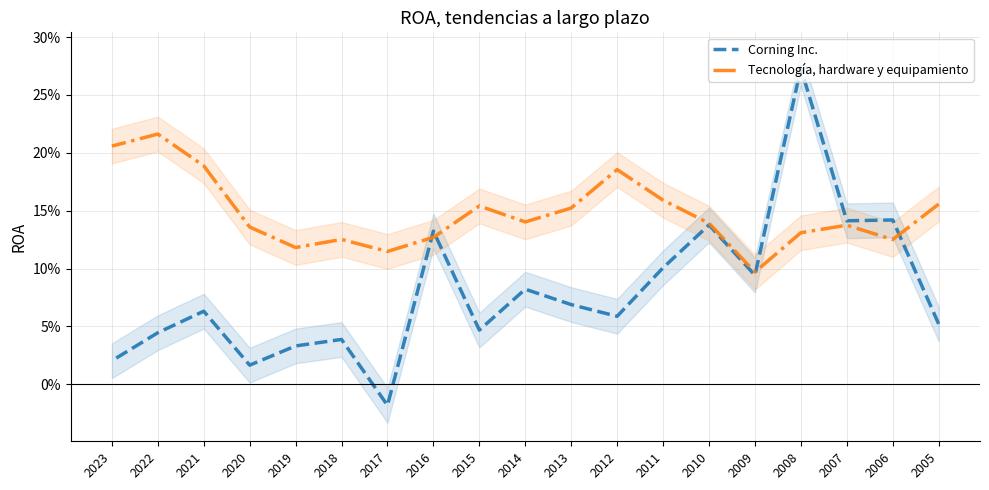

What are all the series names shown in the legend?

Corning Inc., Tecnología, hardware y equipamiento